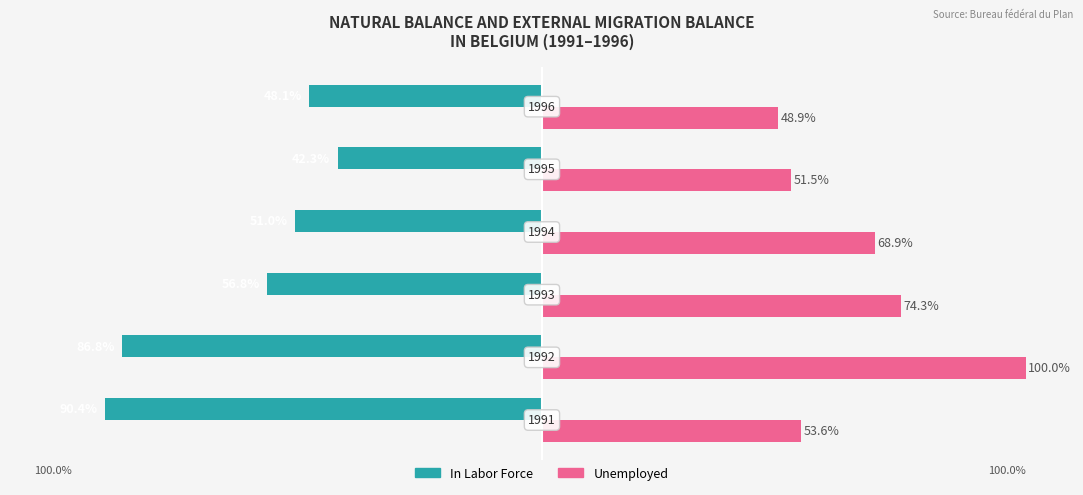

Reading left to right, extract all data points from this chart.

In Labor Force: -90.4	-86.8	-56.8	-51.0	-42.3	-48.1
Unemployed: 53.6	100.0	74.3	68.9	51.5	48.9